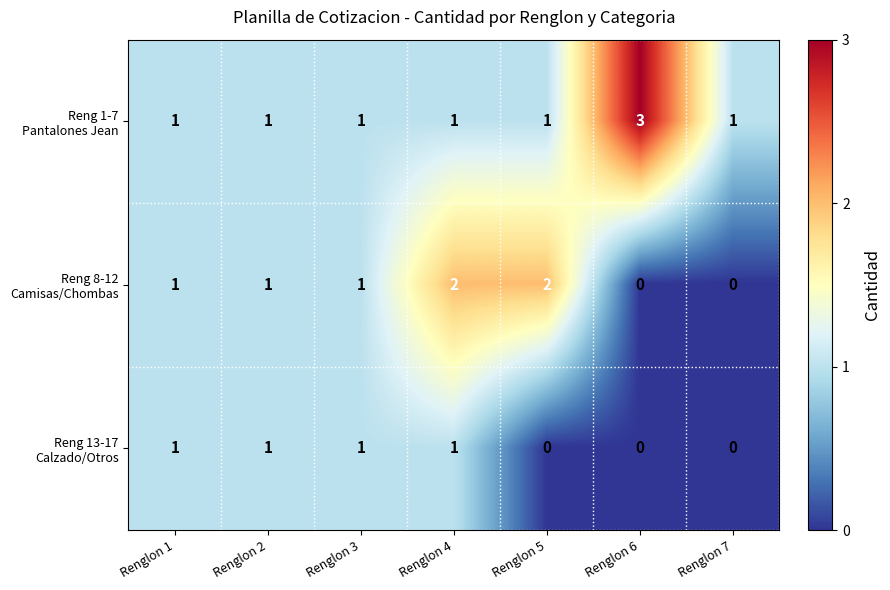

At which category does the chart reach its peak across all series?

Renglon 6